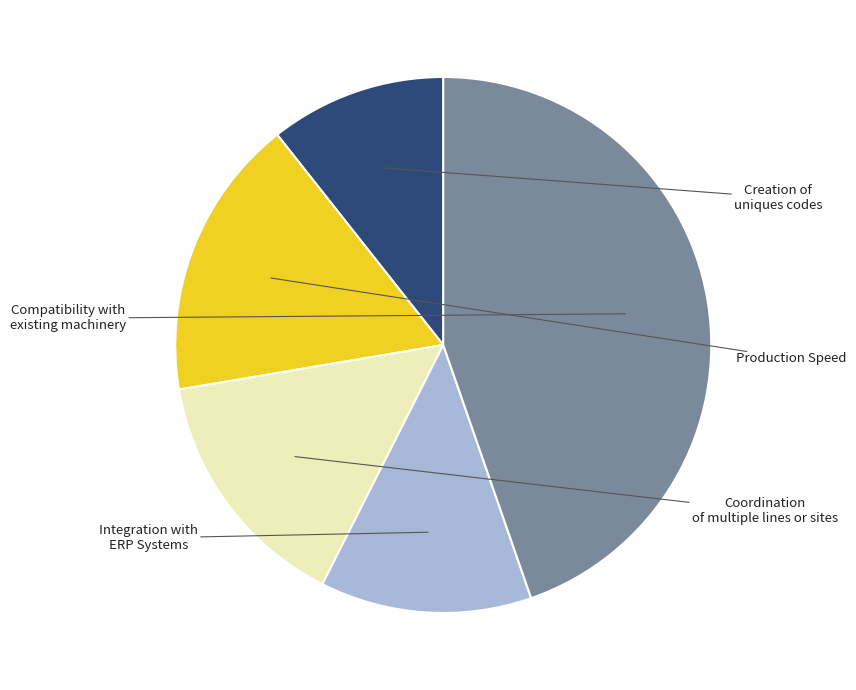

How many slices are in this pie chart?

5